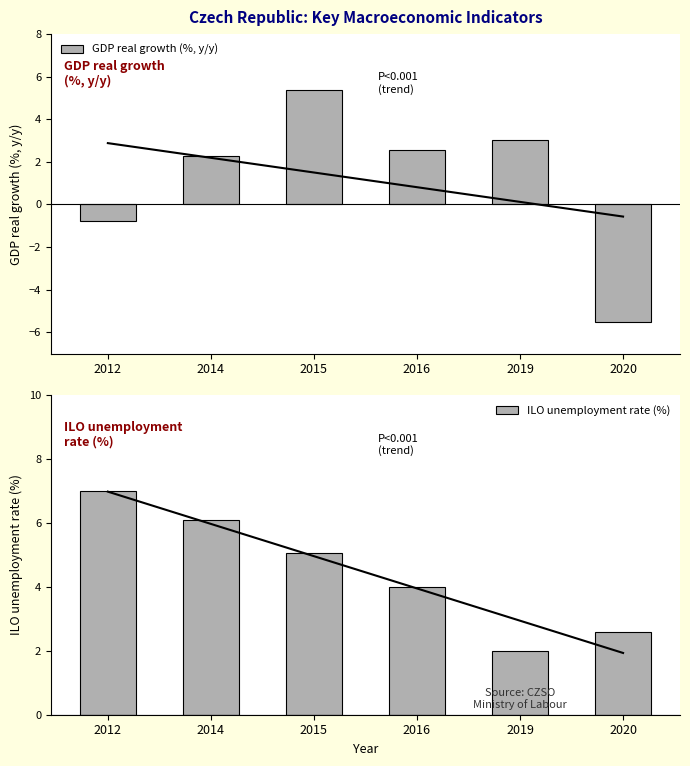

List the series in order of their peak value, lowest first.

GDP real growth (%, y/y), ILO unemployment rate (%)